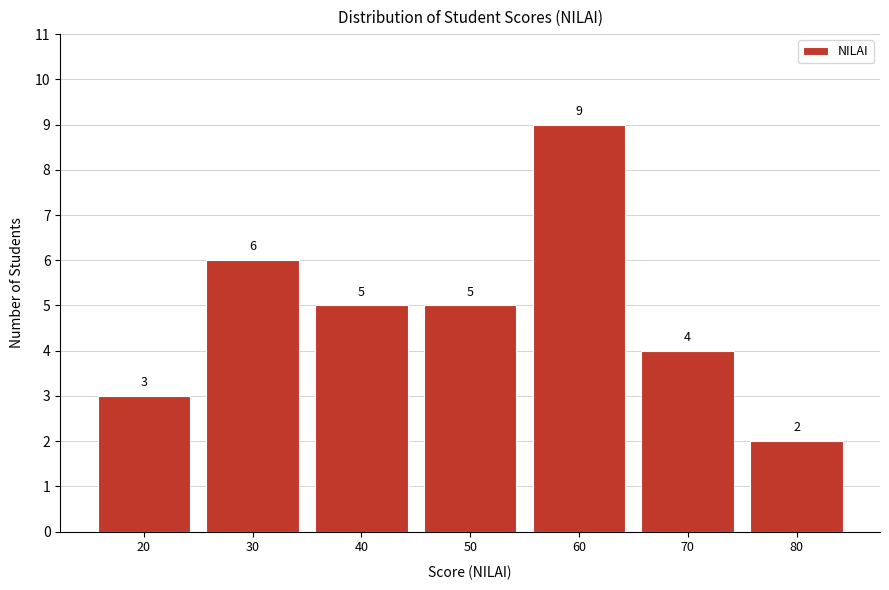

Reading right to left, list all the values displayed in this chart.

80=2	70=4	60=9	50=5	40=5	30=6	20=3